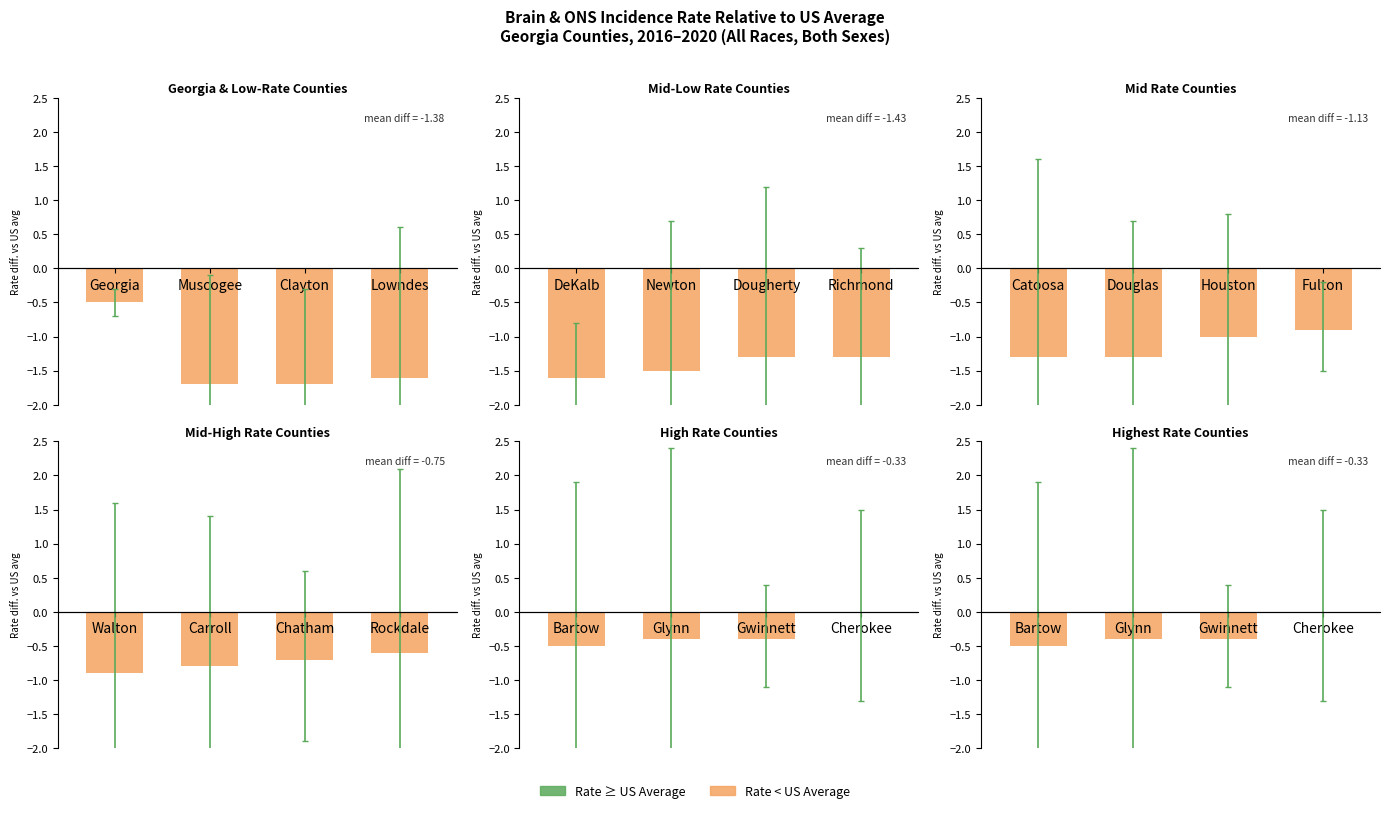

The value of Upper CI at Gwinnett is 1.5. True or false?

False